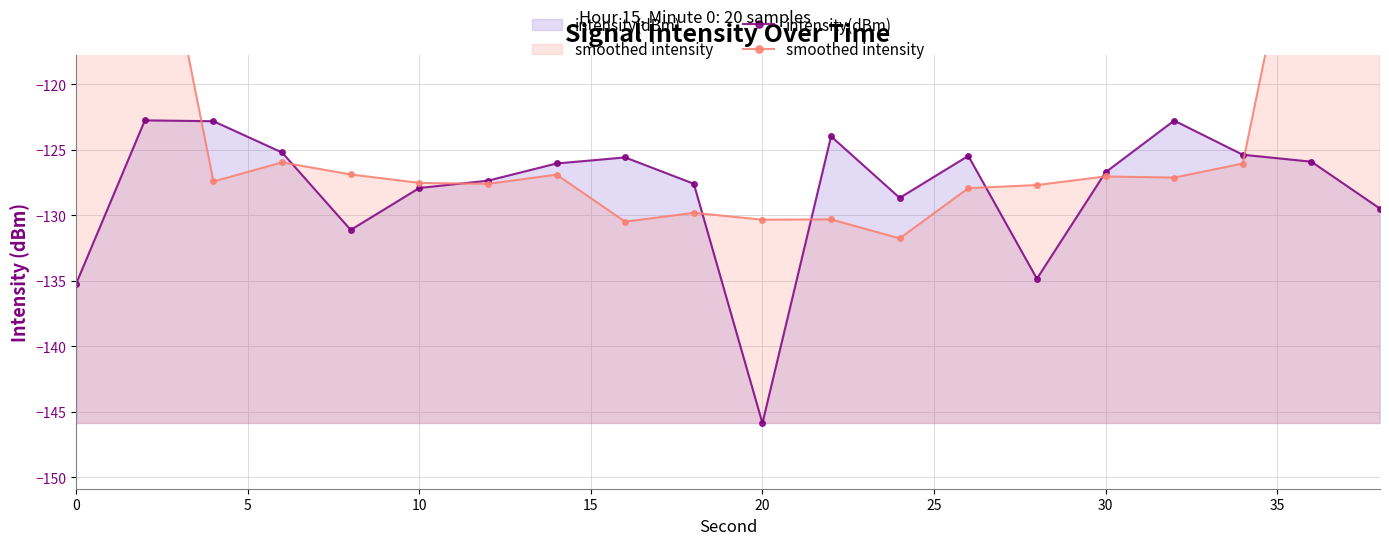

List the series in order of their overall mean, lowest first.

intensity(dBm), smoothed intensity